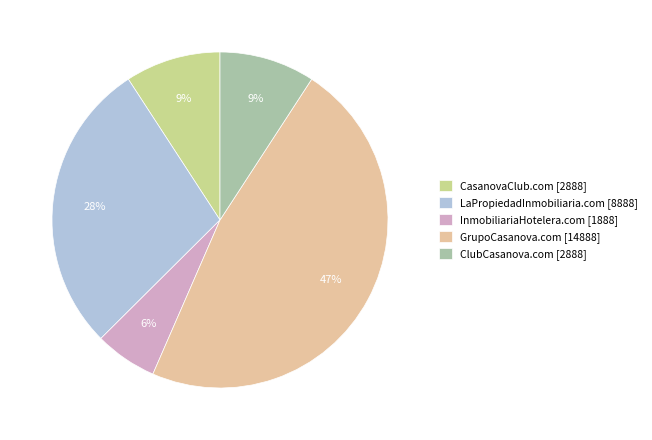

What is the ratio of the value at LaPropiedadInmobiliaria.com [8888] to the value at CasanovaClub.com [2888]?

3.1